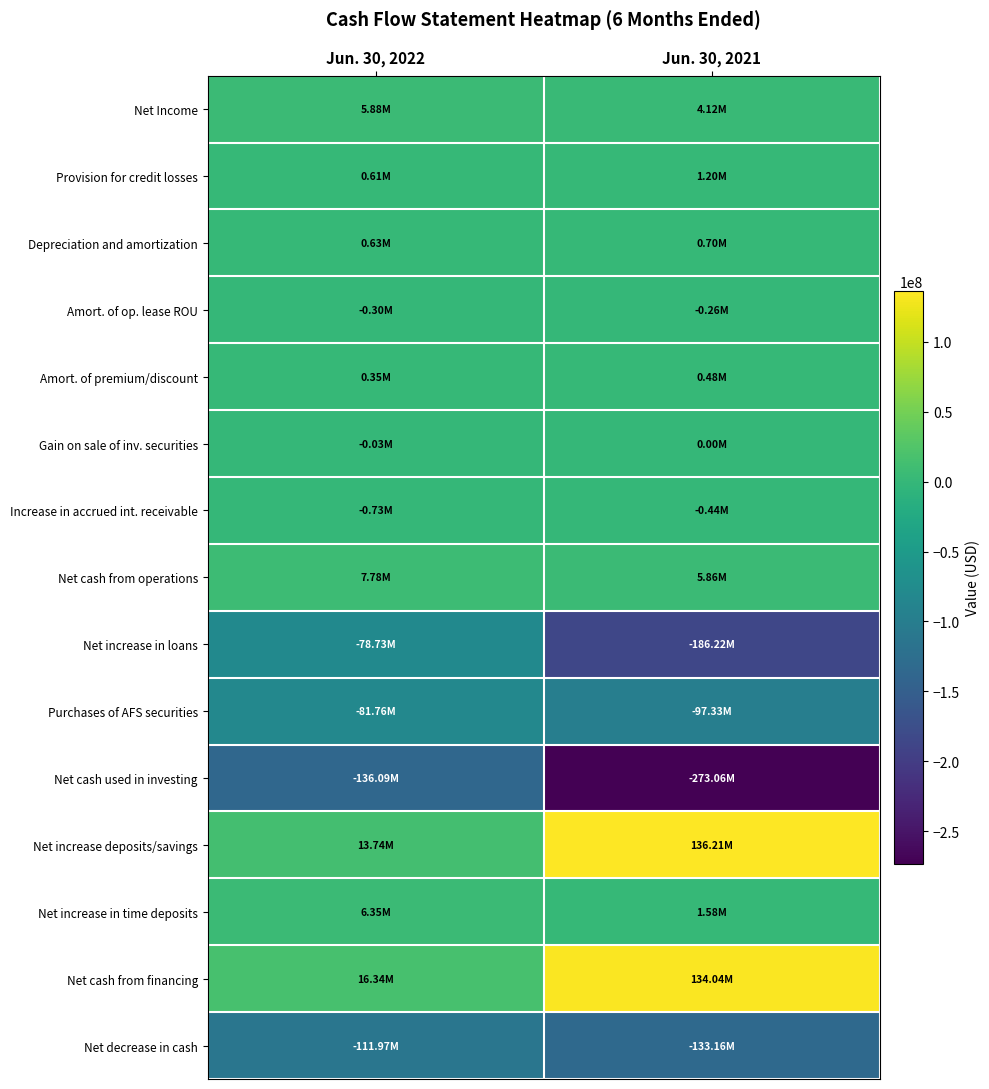

Count the number of data series in this chart.

15